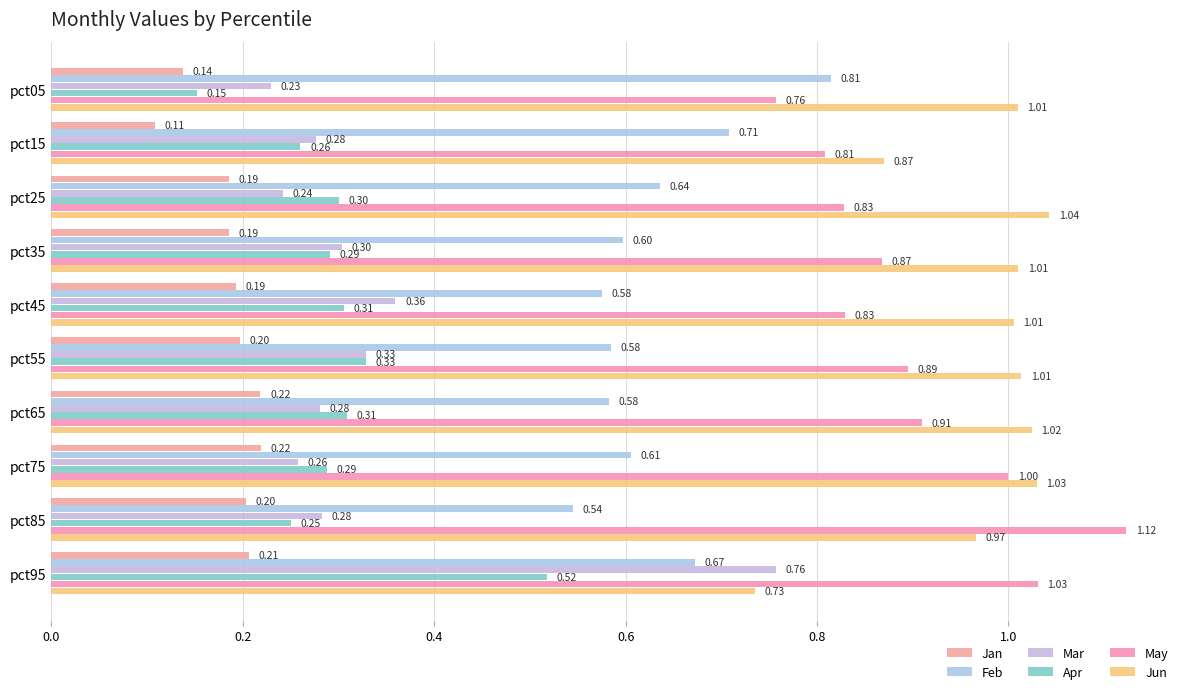

What is the sum of all Apr values?

3.0